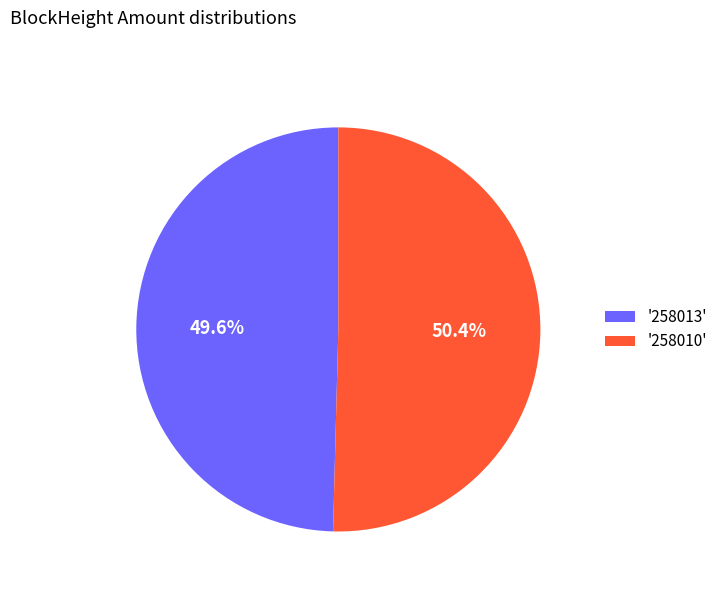

Is '258013' the majority of the pie?

No